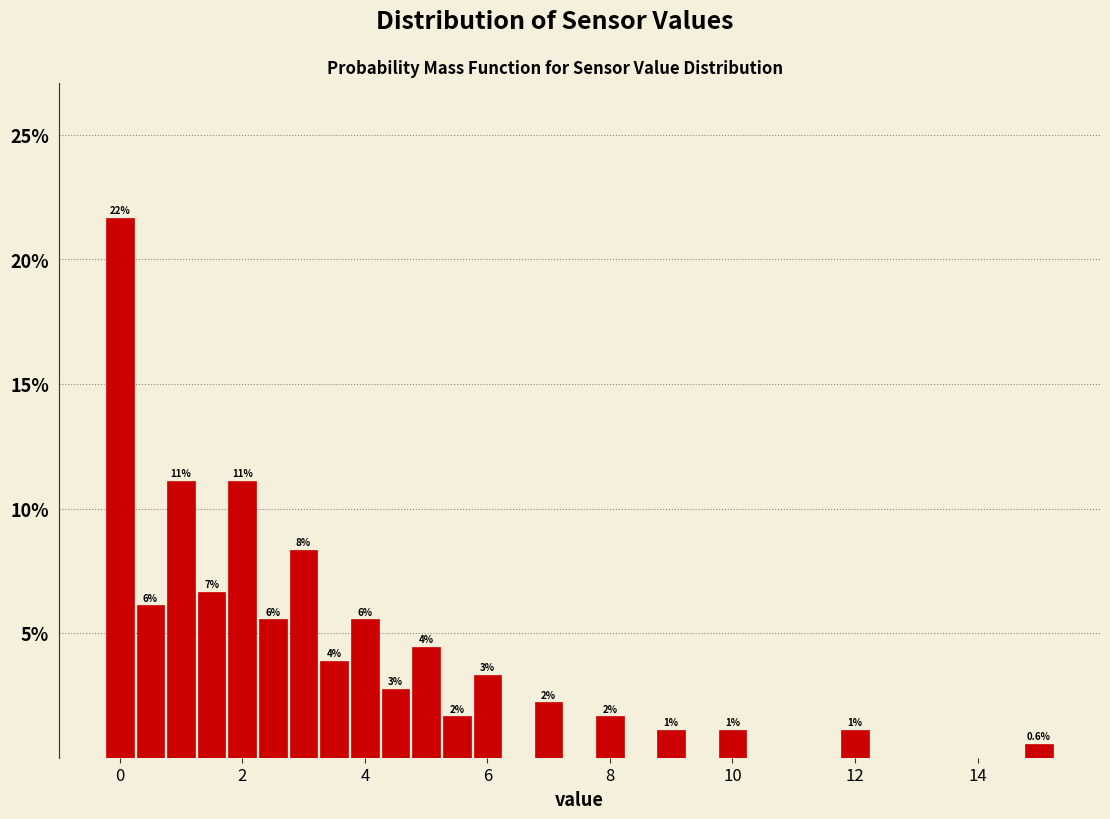

Read against the x-axis, roughly where is the centre of the tallest bar?

0.0